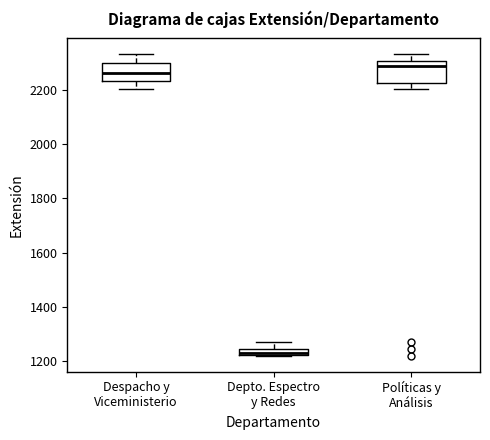

Where does the upper whisker of the box for Despacho y Viceministerio end on the y-axis? The values are not printed on the chart, so give them approximately, as read against the axis.

2340